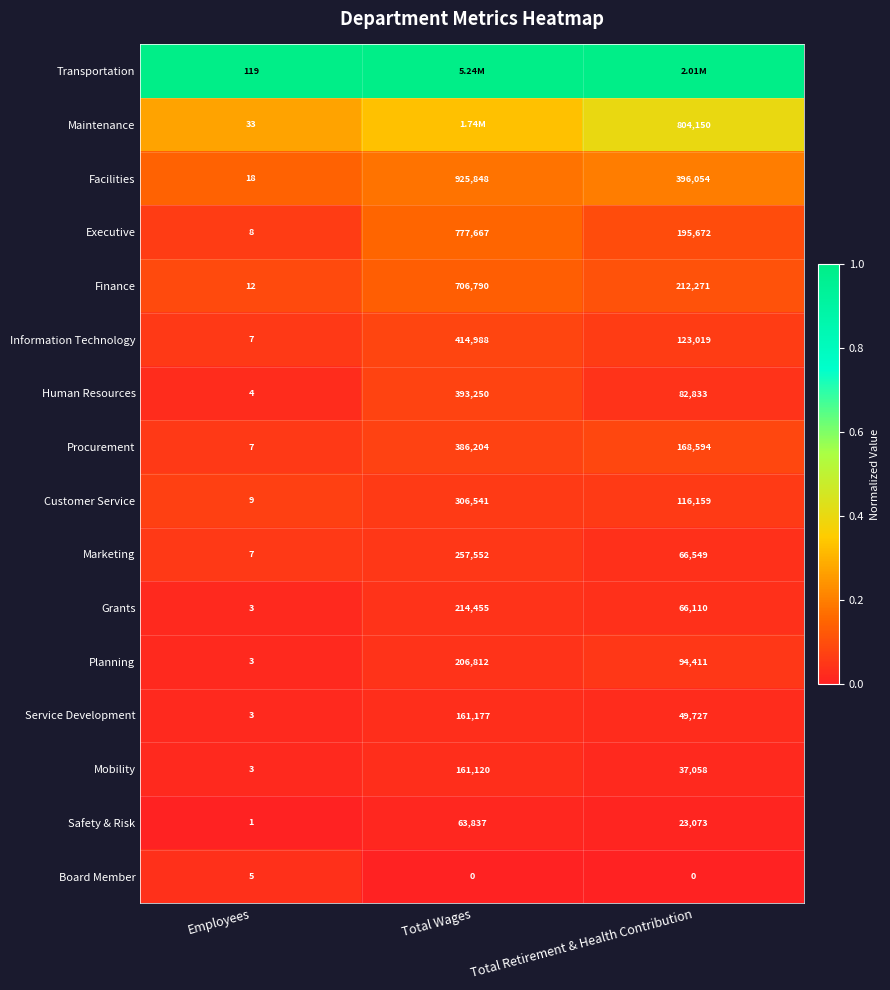

Is the value of Maintenance at Total Retirement & Health Contribution greater than the value of Customer Service at Employees?

Yes